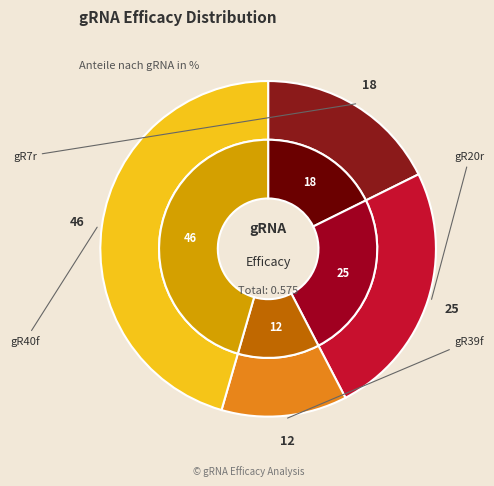

Is it true that Hsap_GATA1_ex2_gR40f is 36% of the pie?

False